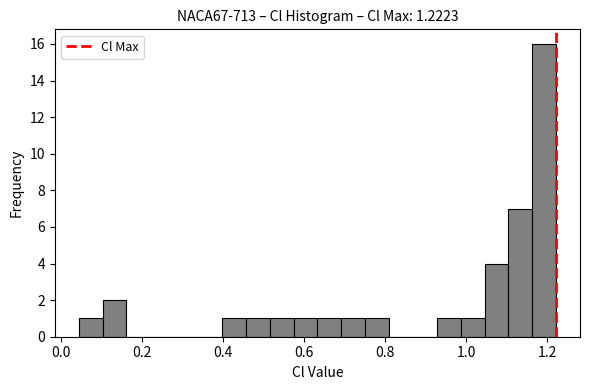

Read against the x-axis, roughly where is the centre of the tallest bar?

1.20